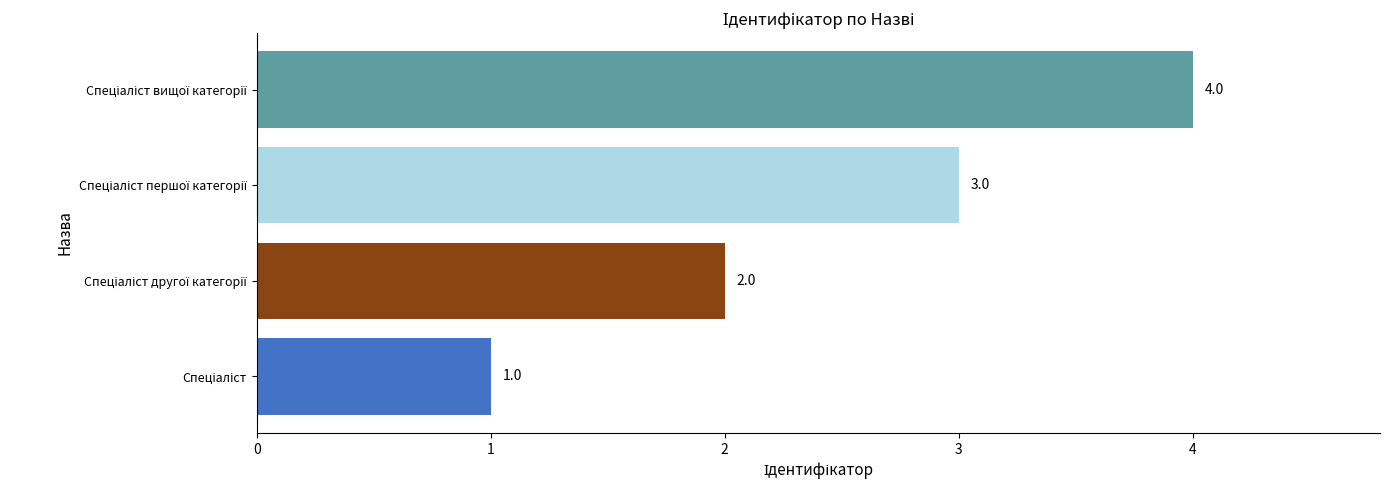

What is the greatest value displayed?

4